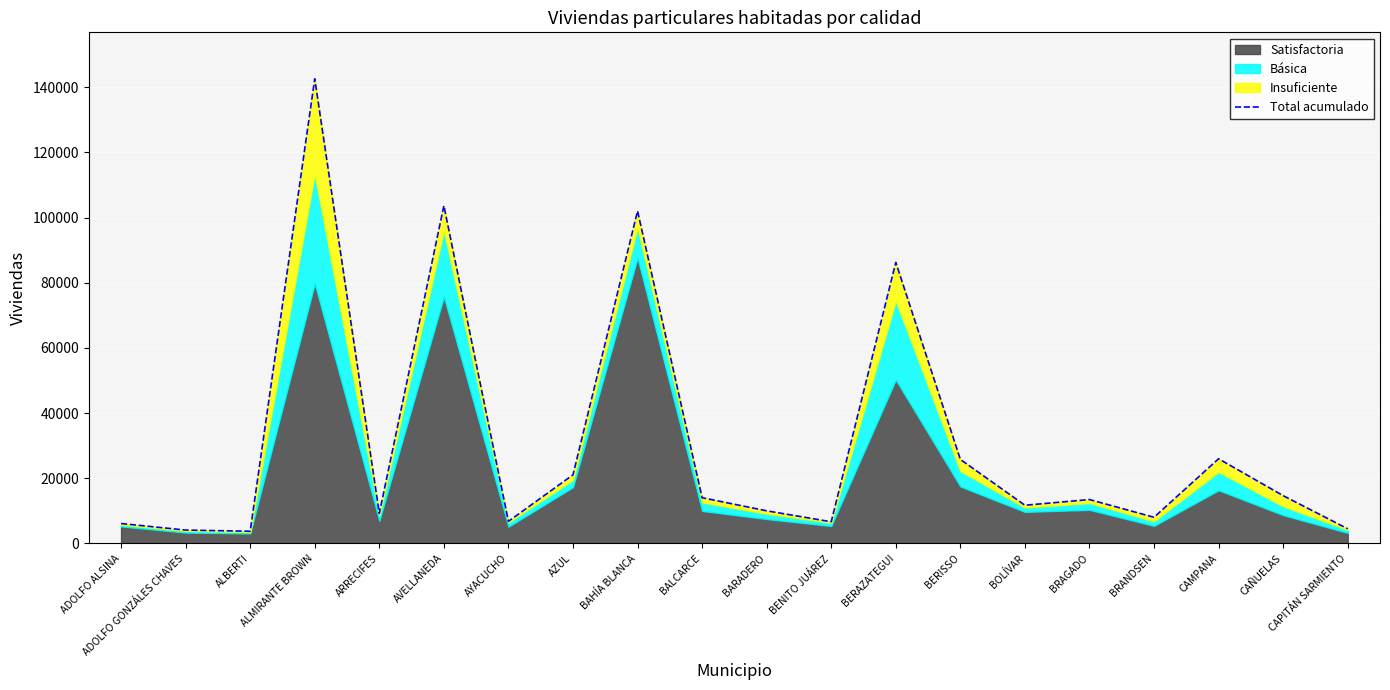

What is the label of the 14th point from the left?

BERISSO